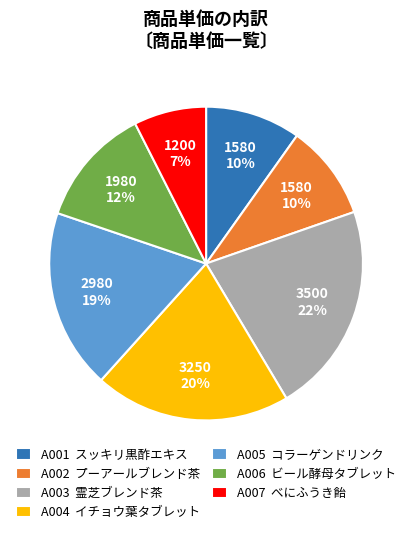

What percentage is the A004 イチョウ葉タブレット slice, to the nearest percent?

20%